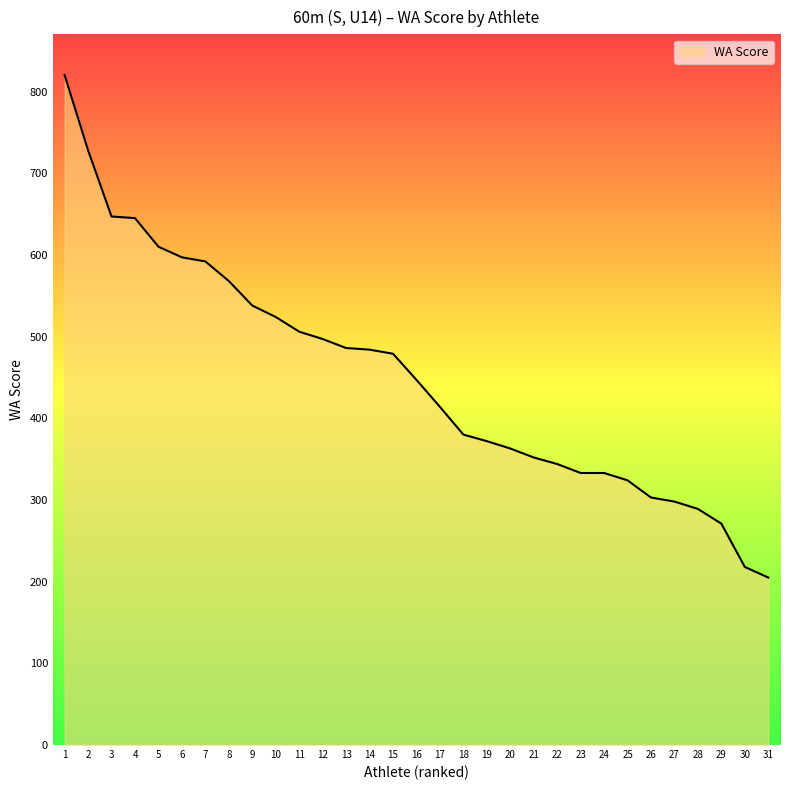

The value at 30 is 74. True or false?

False